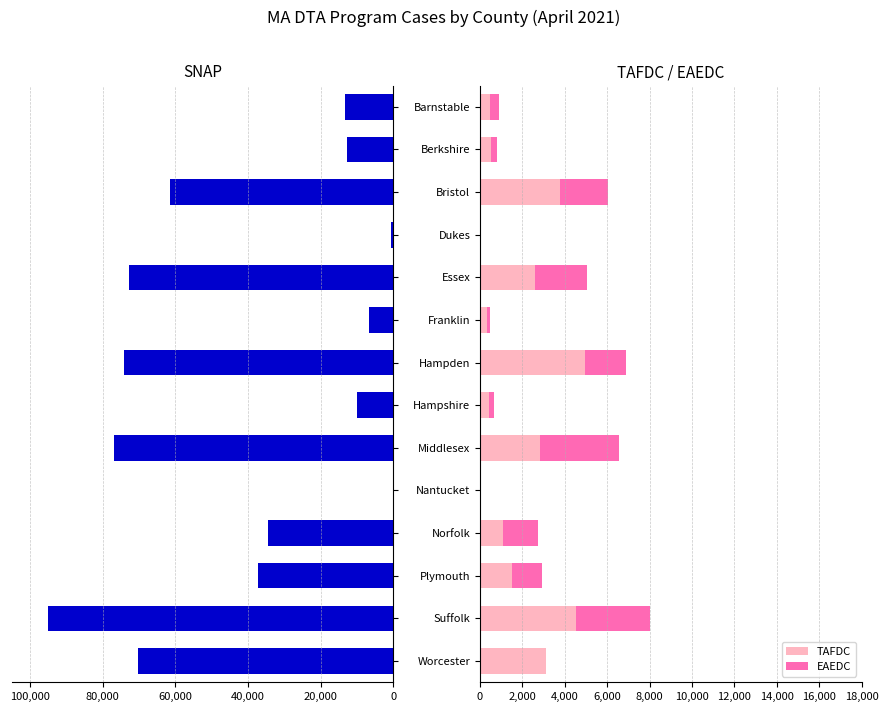

Which category has the highest value in the TAFDC series?

Hampden